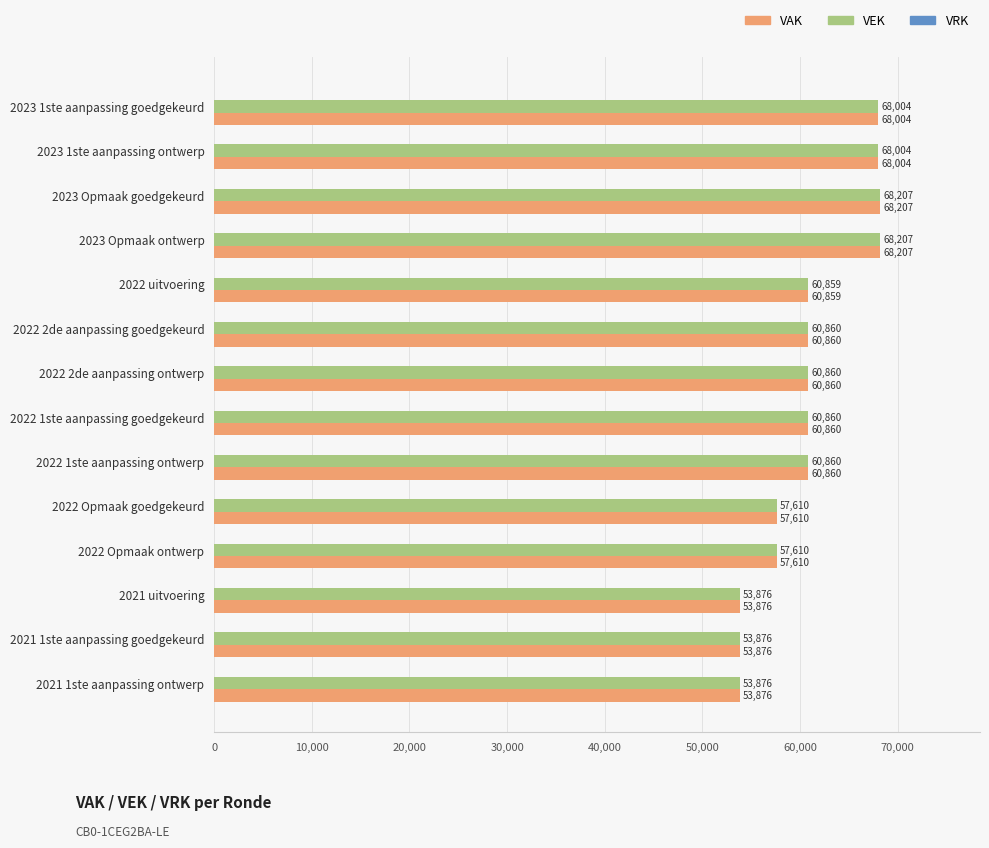

Is it true that VAK equals 103932 at 2022 1ste aanpassing goedgekeurd?

False